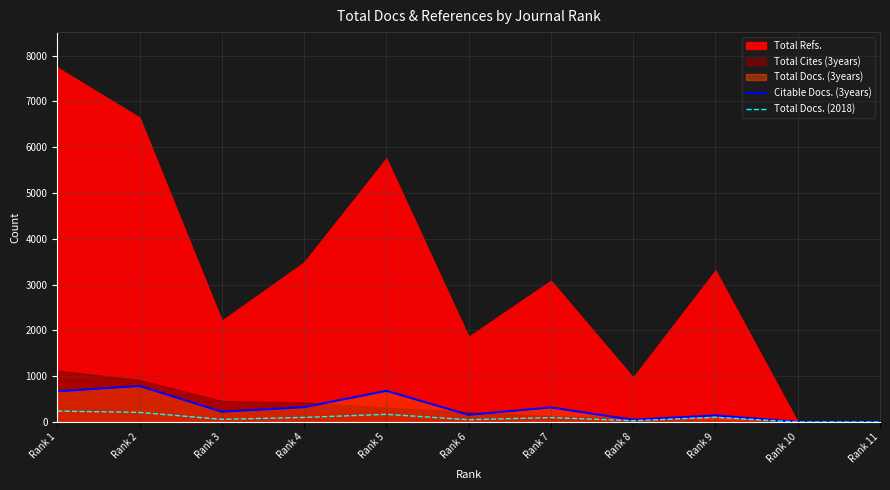

How many interior local valleys does the Citable Docs. (3years) series have?

3